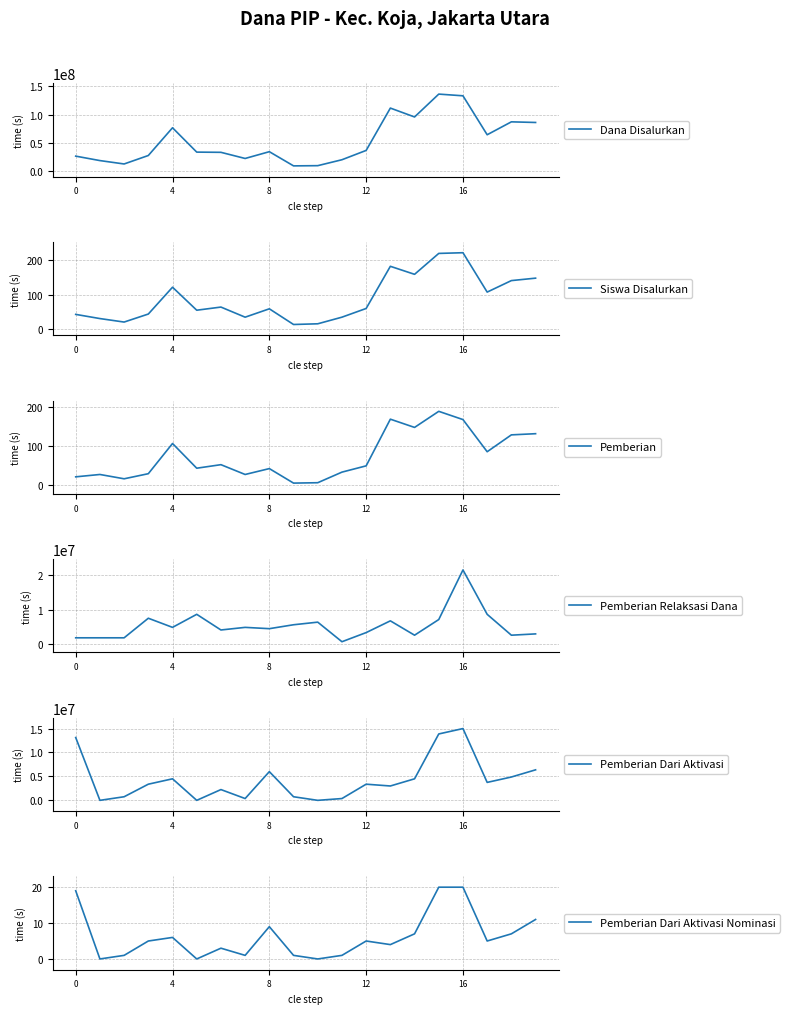

True or false: Siswa Disalurkan and Dana Disalurkan cross at least once.

False